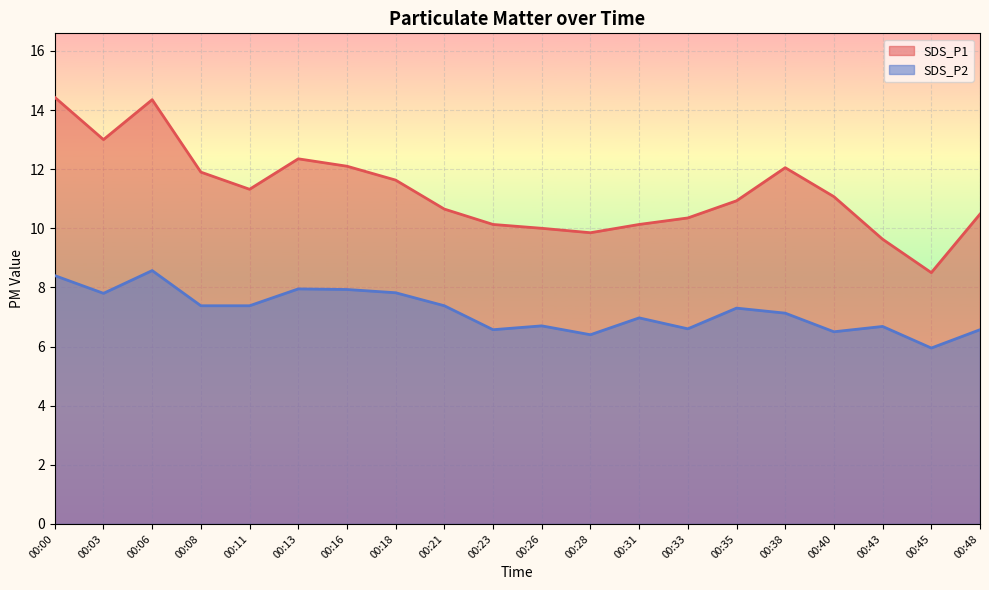

True or false: SDS_P2 and SDS_P1 cross at least once.

False